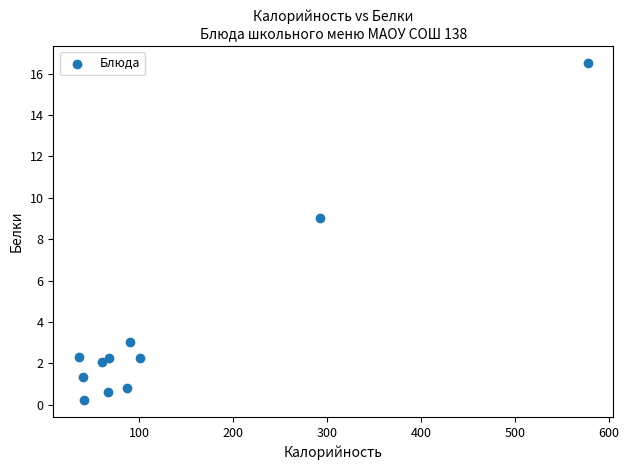

What Y value in the scatter plot is closest to 8?

9.0